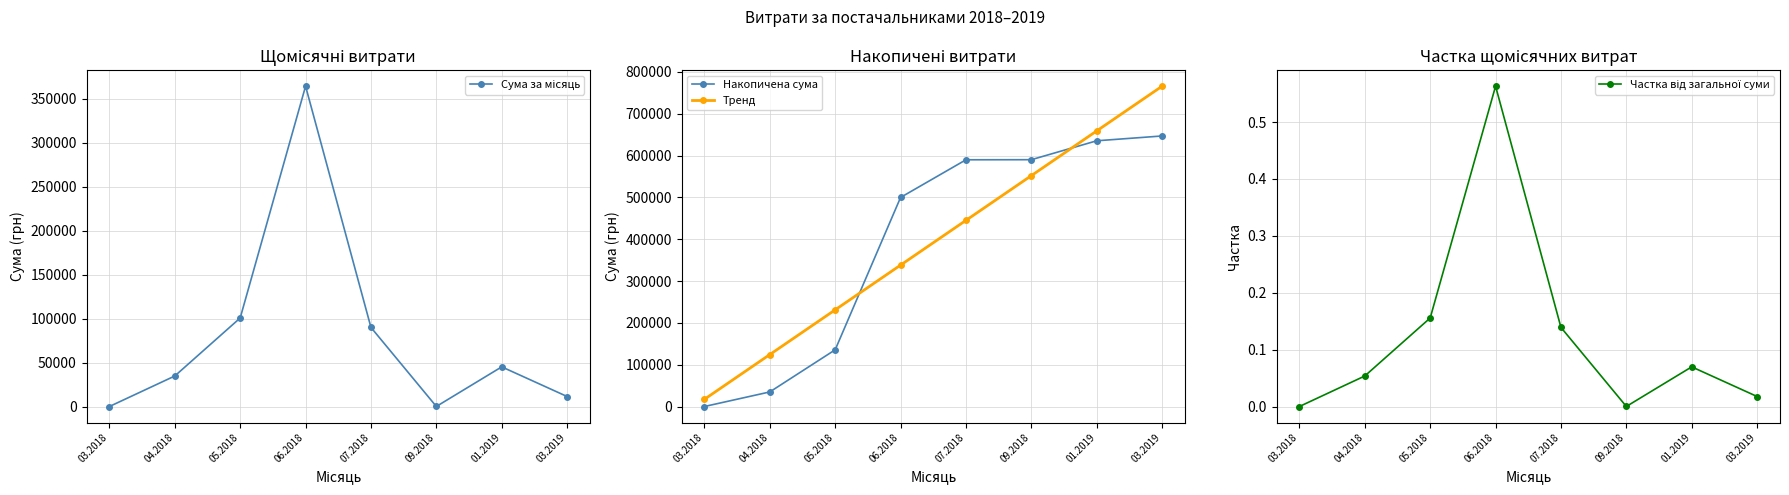

What is the difference between the highest and lowest values at 05.2018?

231199.0